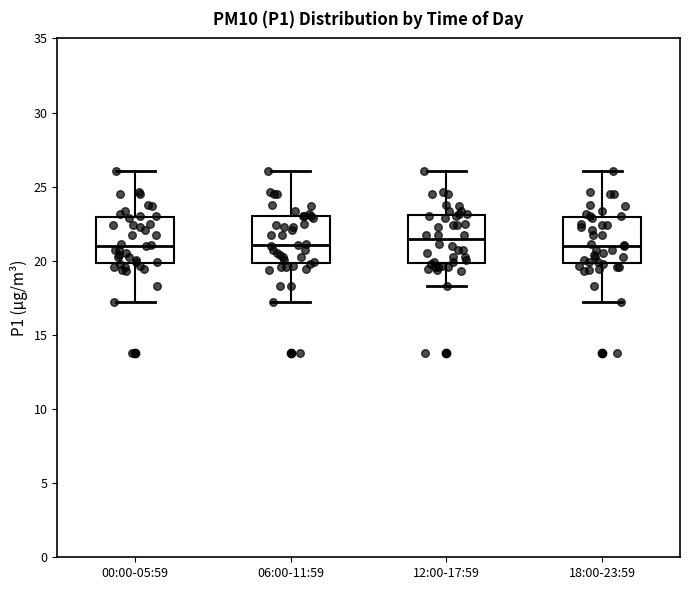

Reading left to right, transcribe this box plot: for each box, give where its median line is, the range the box spans, and where its two whiskers end, as read against the y-axis. The values are not printed on the chart, so give them approximately, as read against the axis.

00:00-05:59: median 21.0, box 20.0 to 23.0, whiskers 17.5 to 26.0
06:00-11:59: median 21.0, box 20.0 to 23.0, whiskers 17.5 to 26.0
12:00-17:59: median 21.5, box 20.0 to 23.0, whiskers 18.5 to 26.0
18:00-23:59: median 21.0, box 20.0 to 23.0, whiskers 17.5 to 26.0